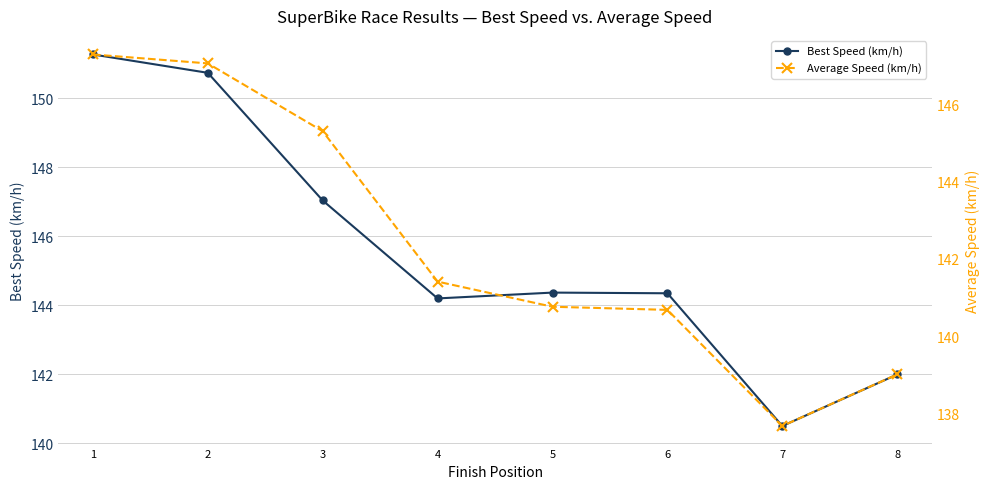

Where does the Average Speed (km/h) series first go above 141?

1